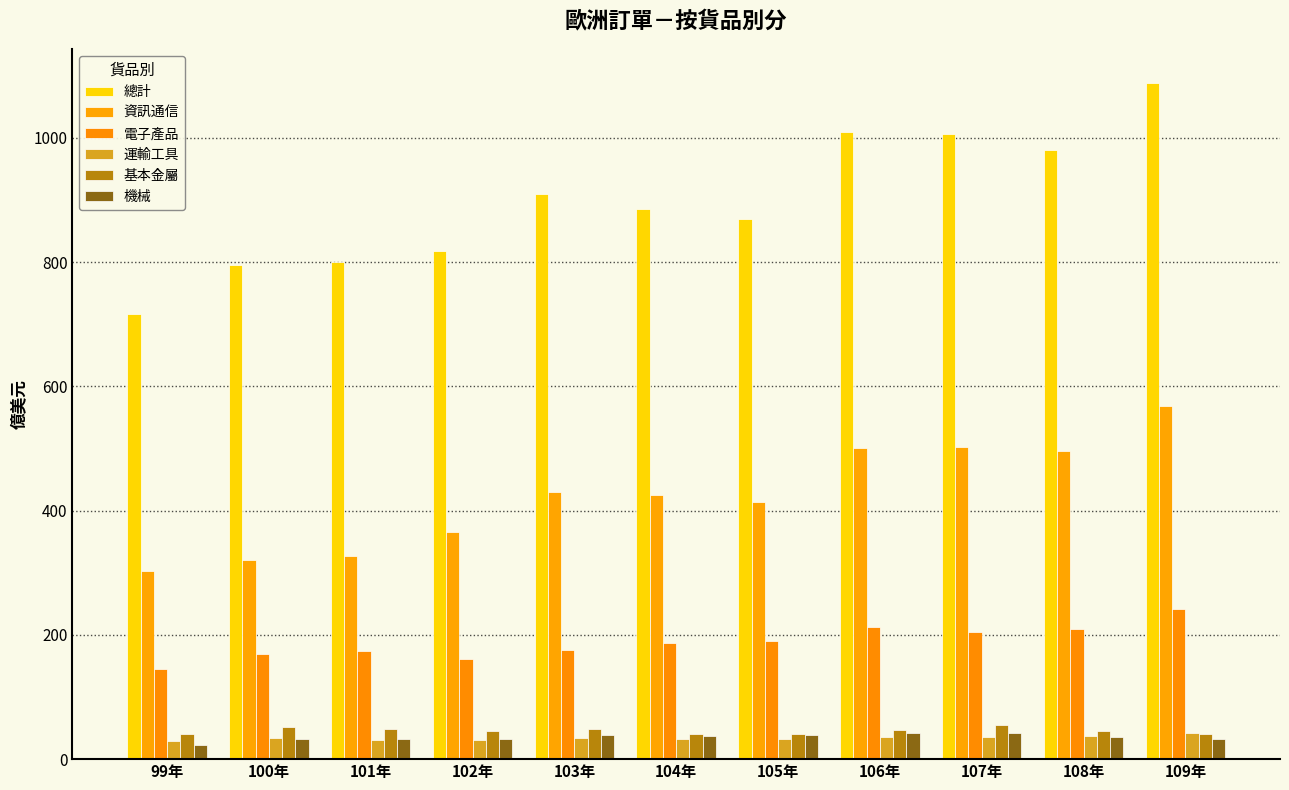

Which series has the largest total across all categories?

總計